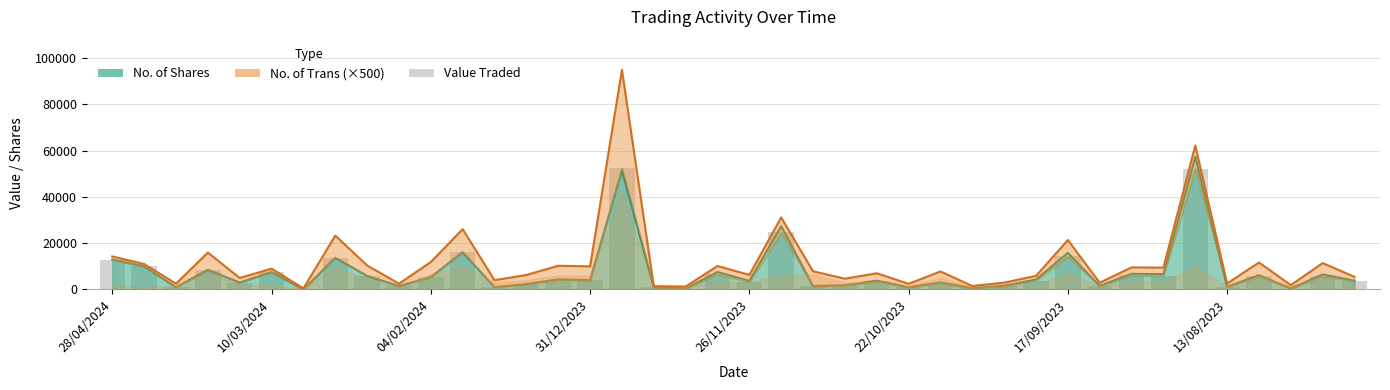

Which has a higher value, 21 or 35?

21